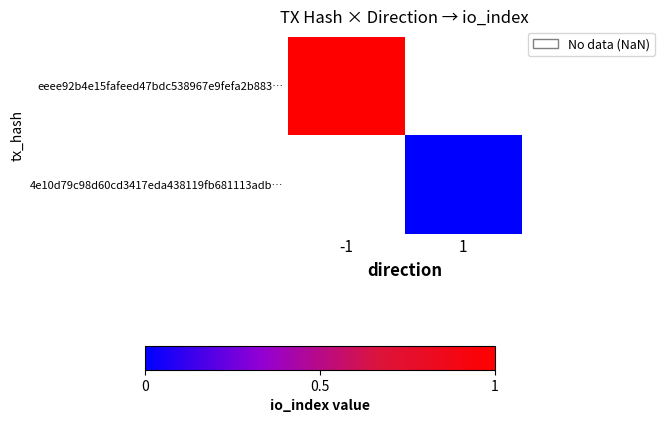

List the series in order of their overall mean, highest first.

eeee92b4e15fafeed47bdc538967e9fefa2b883…, 4e10d79c98d60cd3417eda438119fb681113adb…